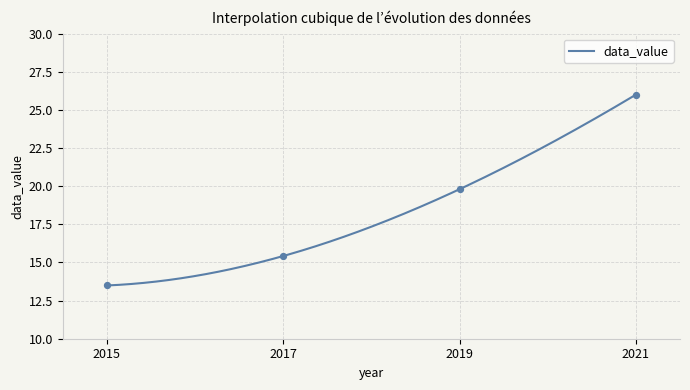

Between 2017 and 2021, which is larger?

2021